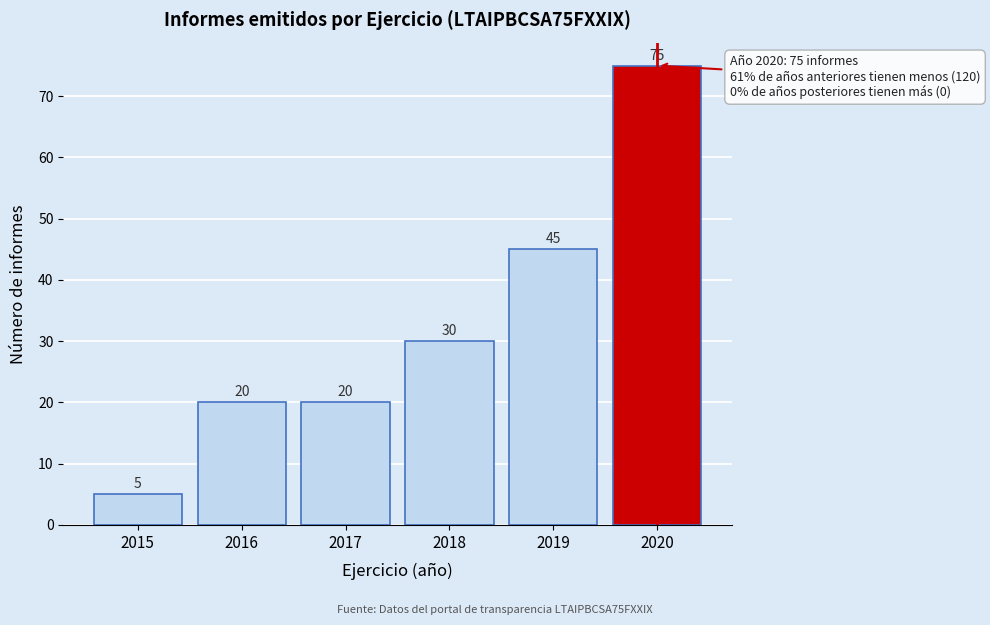

Reading right to left, transcribe all the data shown in this chart.

75	45	30	20	20	5